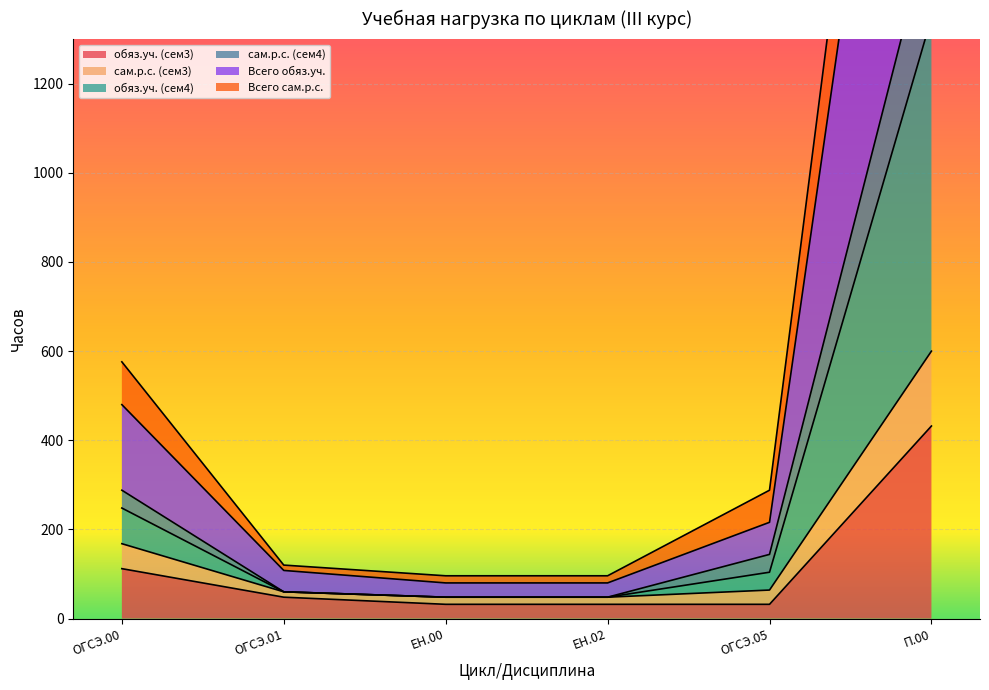

What is the sum of all сам.р.с. (сем4) values?

2154